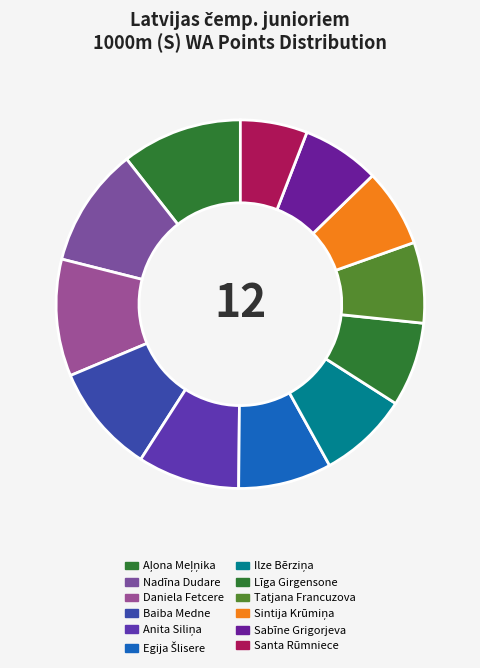

What portion of the pie excludes Sintija Krūmiņa?

93.2%